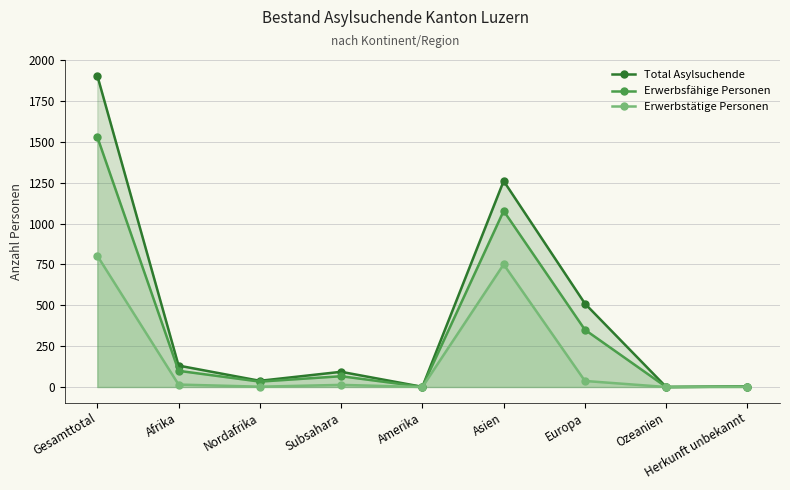

True or false: Erwerbstätige Personen and Erwerbsfähige Personen intersect in this chart.

False